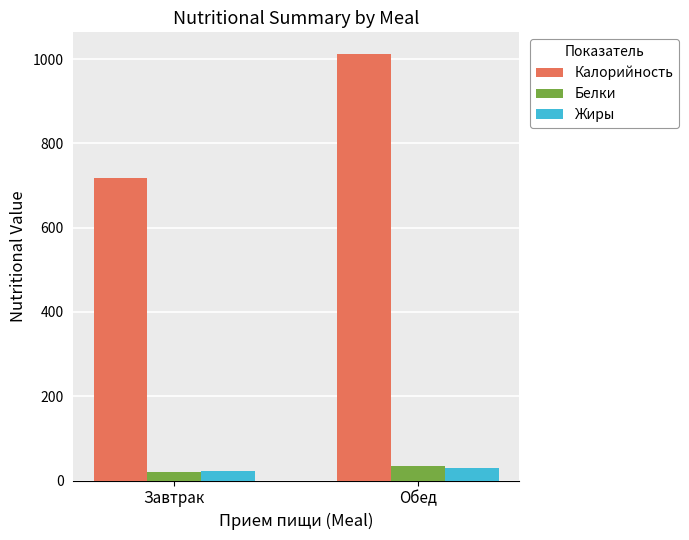

What is the greatest value displayed?

1013